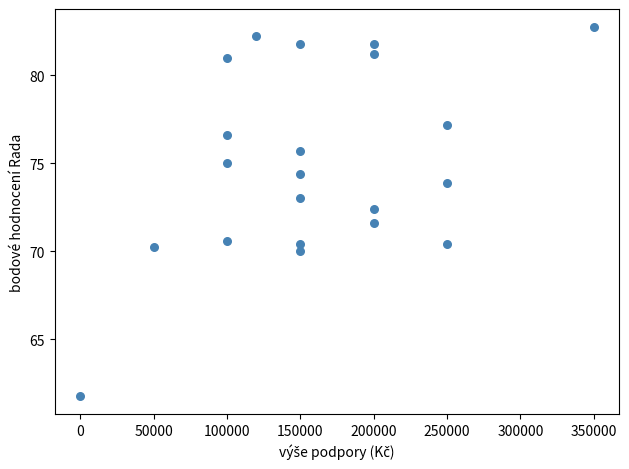

What is the range of Y values (max minus min)?

20.9